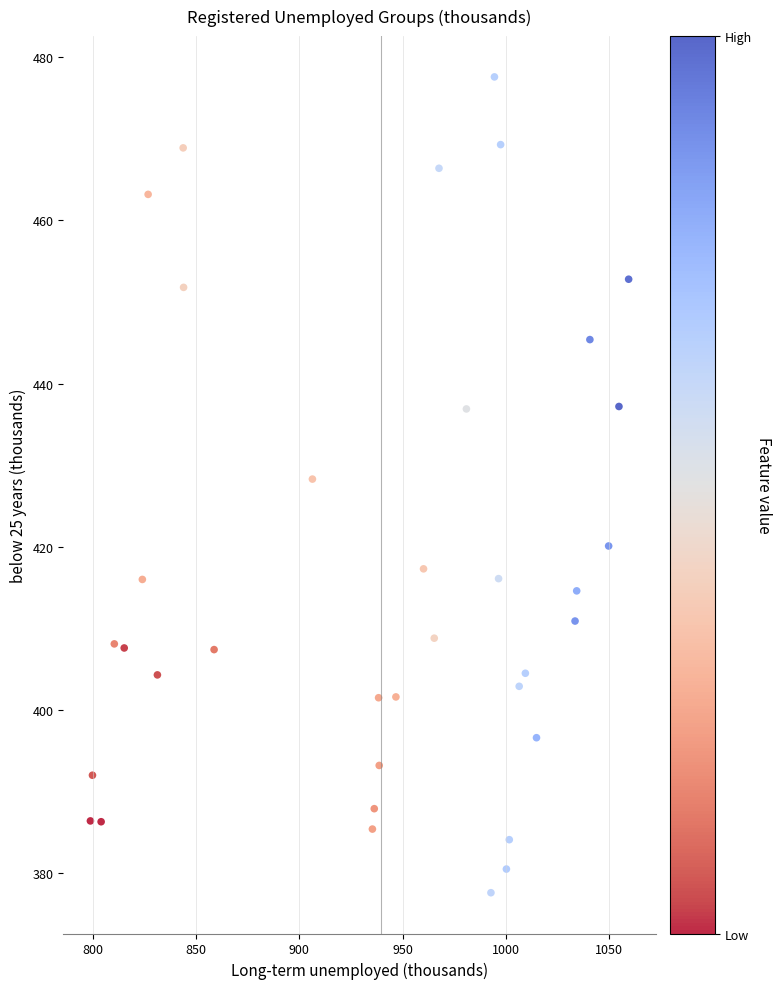

What Y value in the scatter plot is closest to 427?

428.3